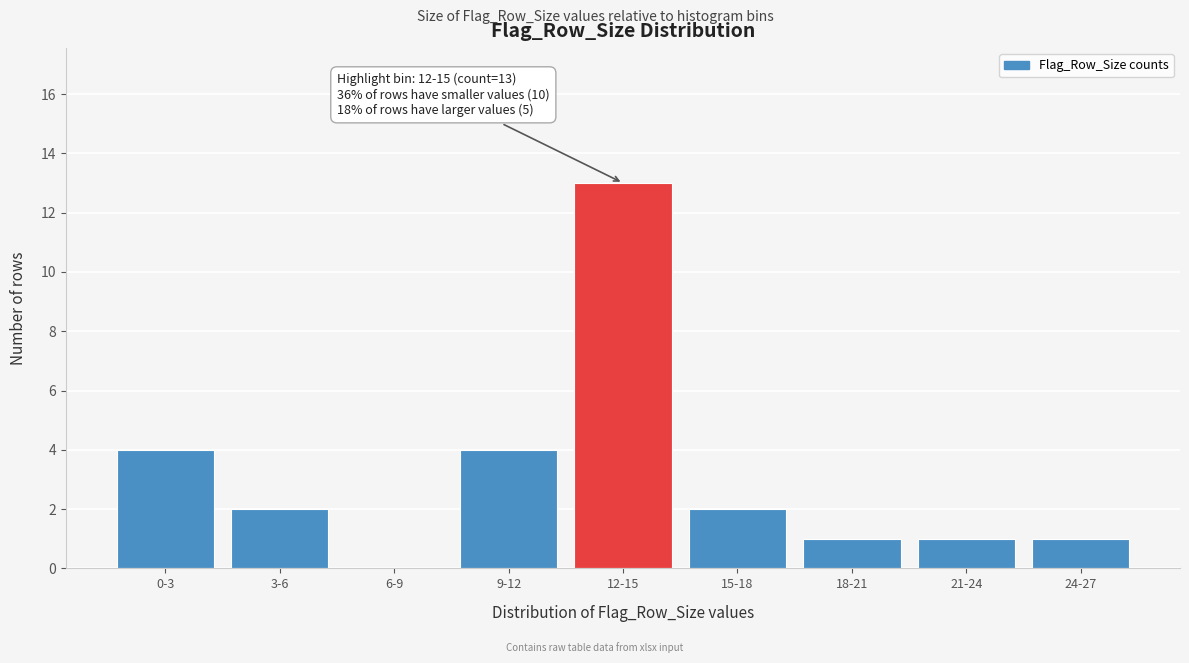

Reading right to left, list all the values displayed in this chart.

24-27=1	21-24=1	18-21=1	15-18=2	12-15=13	9-12=4	6-9=0	3-6=2	0-3=4